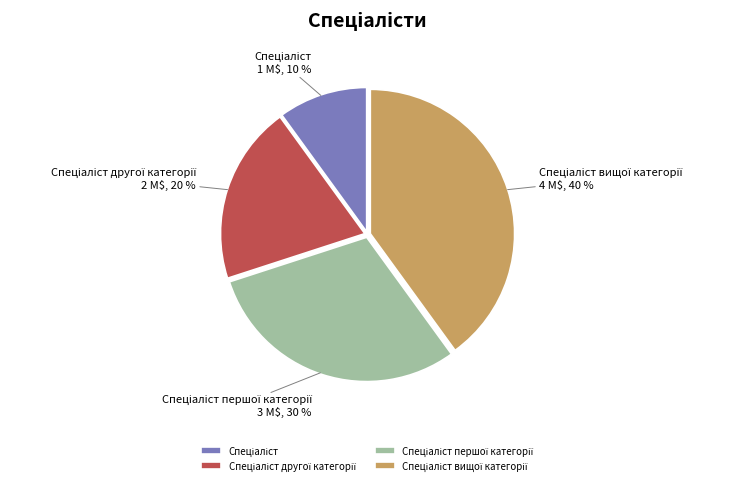

Count the number of slices in the pie.

4